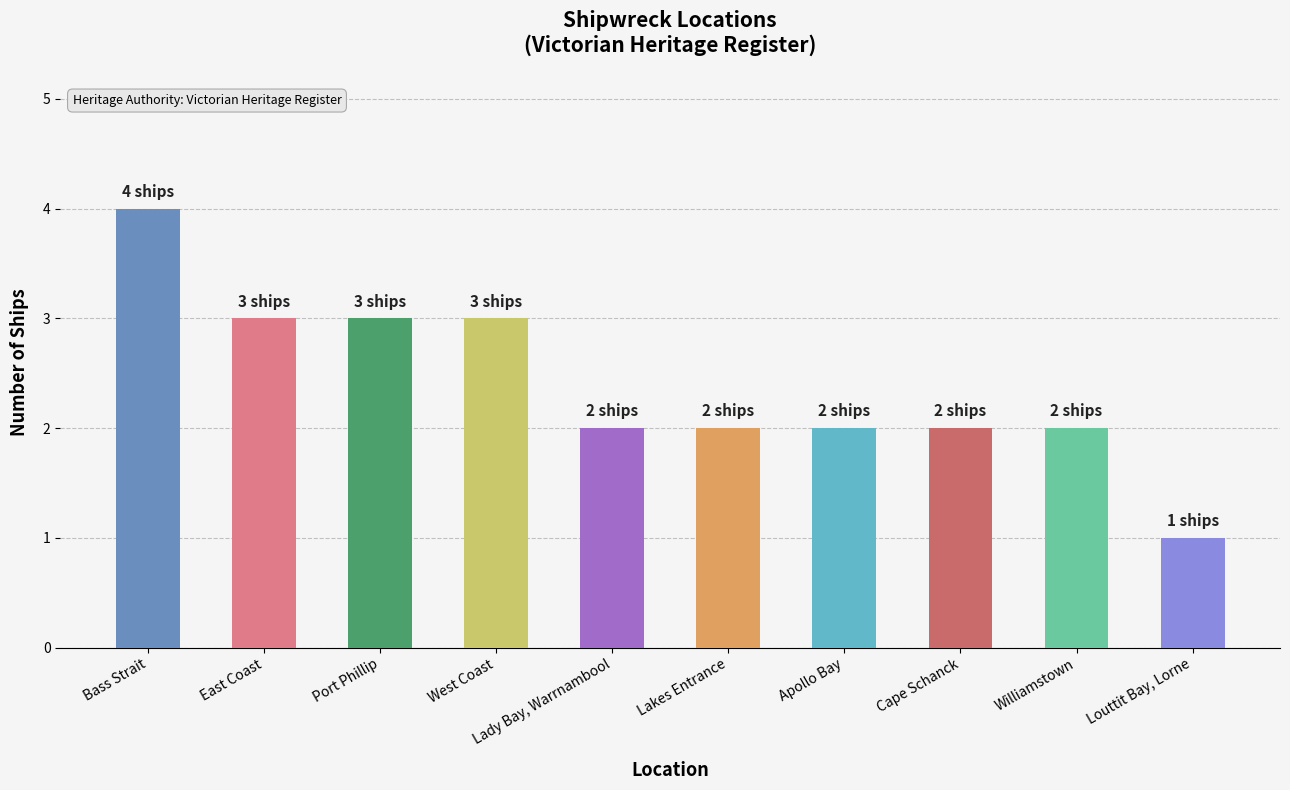

What is the approximate value at Cape Schanck?

2